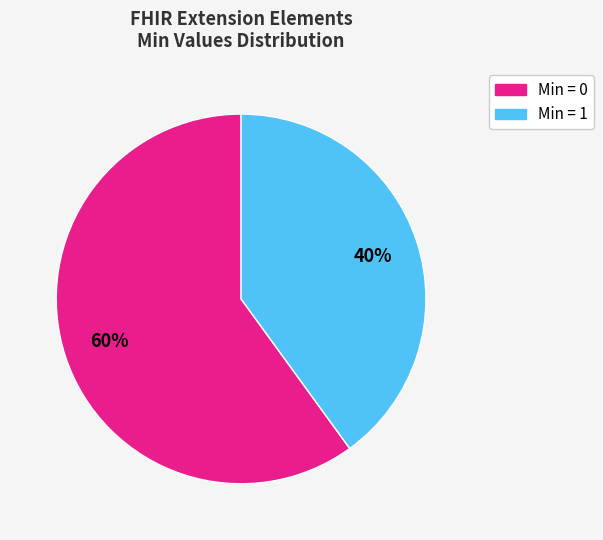

Does any single category account for the majority?

Yes